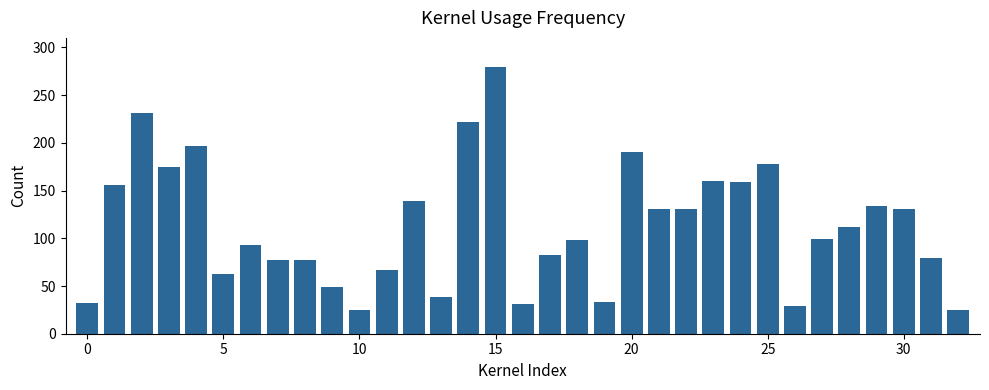

What is the sum of all values?

3722